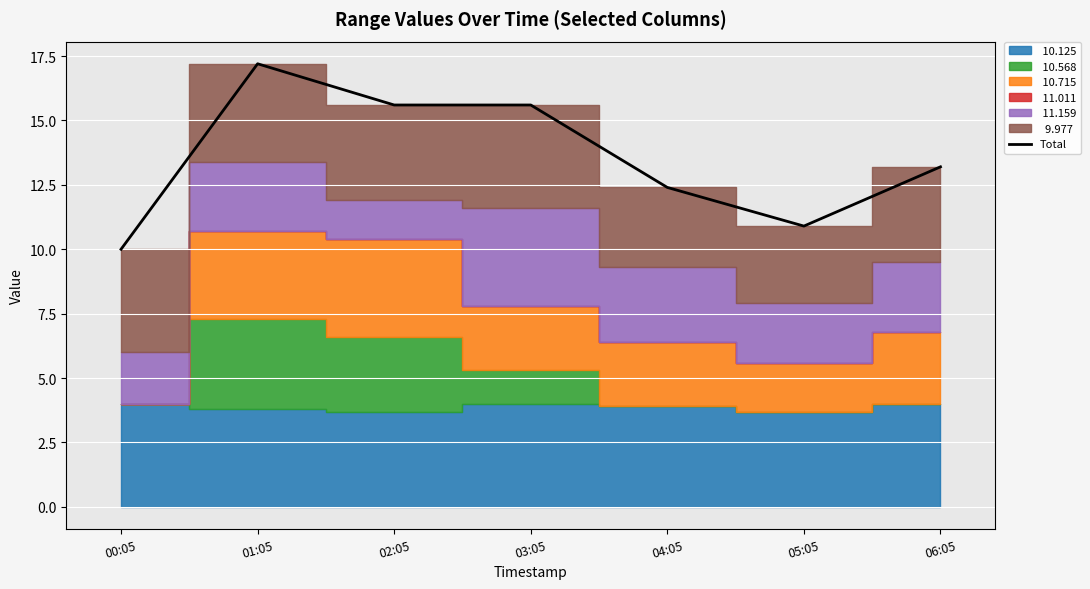

True or false: the data has more than 1 interior local peaks.

True